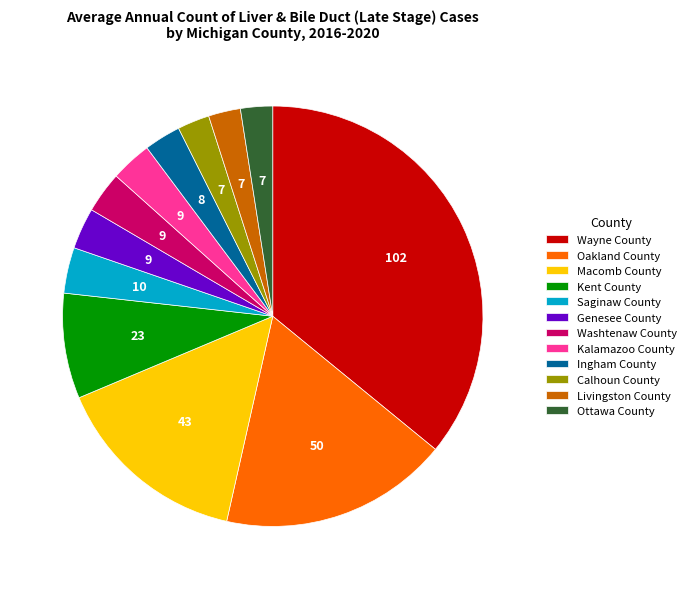

Is there a majority slice in this chart?

No